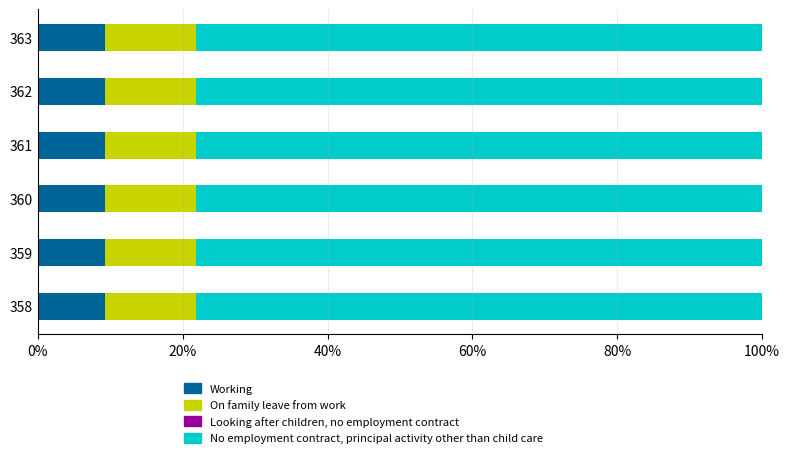

How many data points does each series have?

6